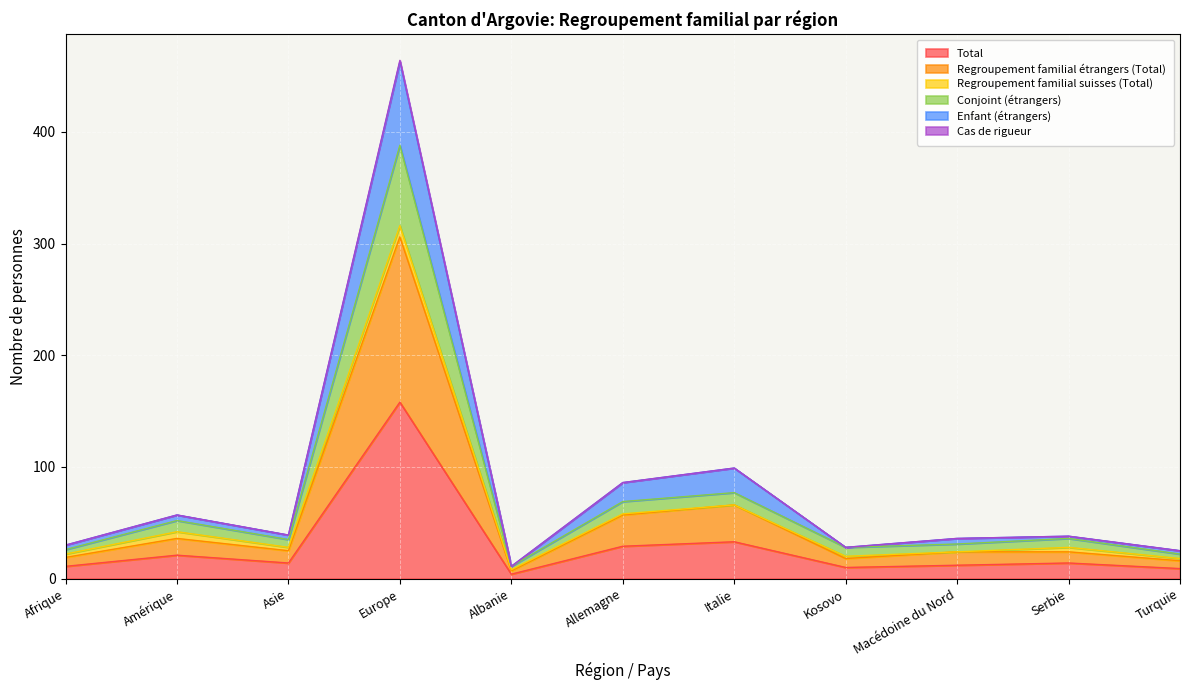

What position from the left is Kosovo?

8